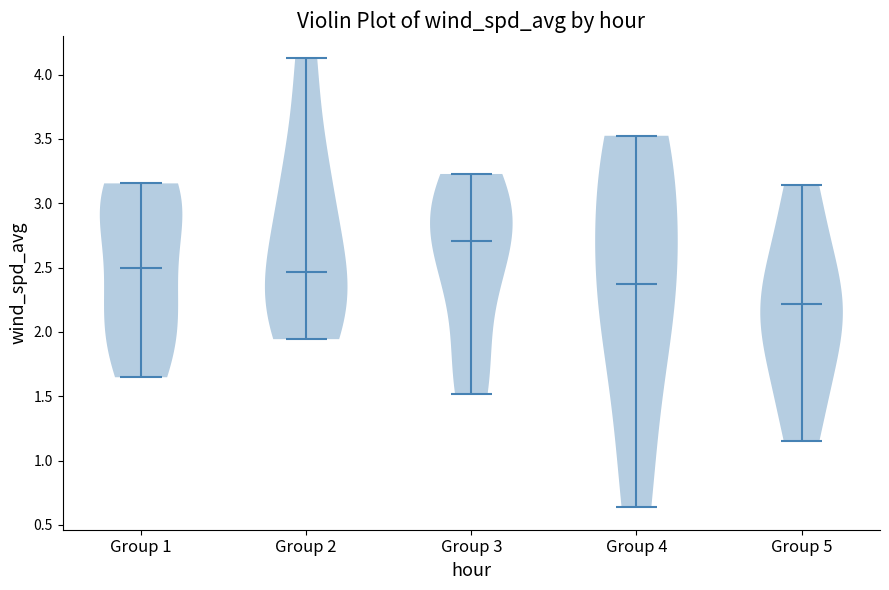

Which violin has the lowest median line?

Group 5